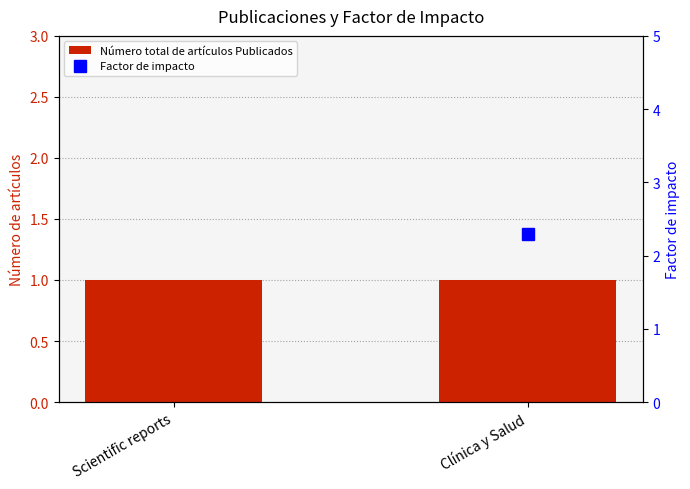

What is the label of the 1st bar from the left?

Scientific reports